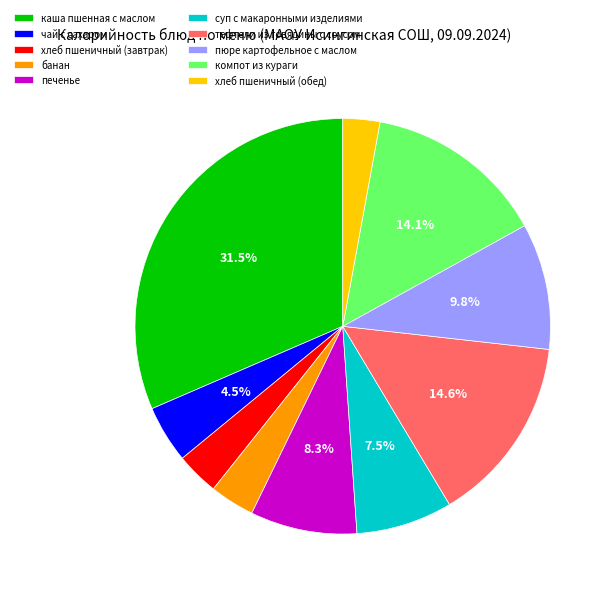

Count the number of slices in the pie.

10